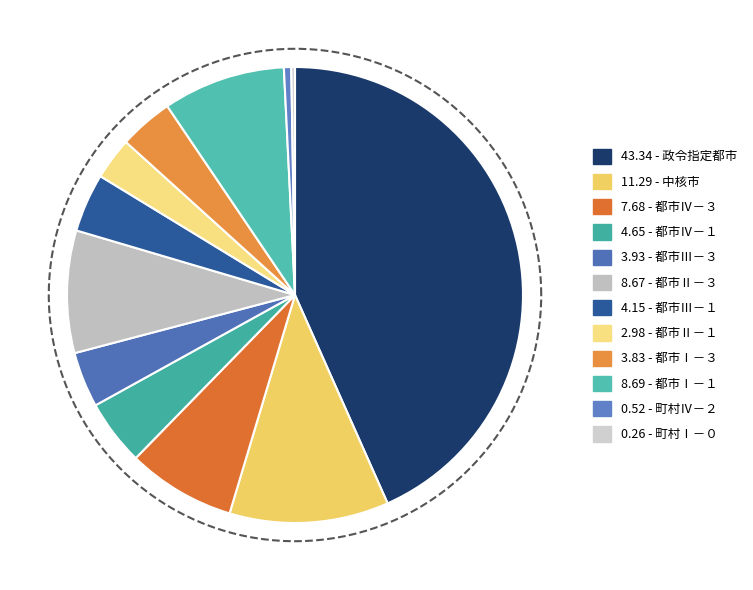

The 都市Ⅱ－３ slice represents 1% of the pie. True or false?

False